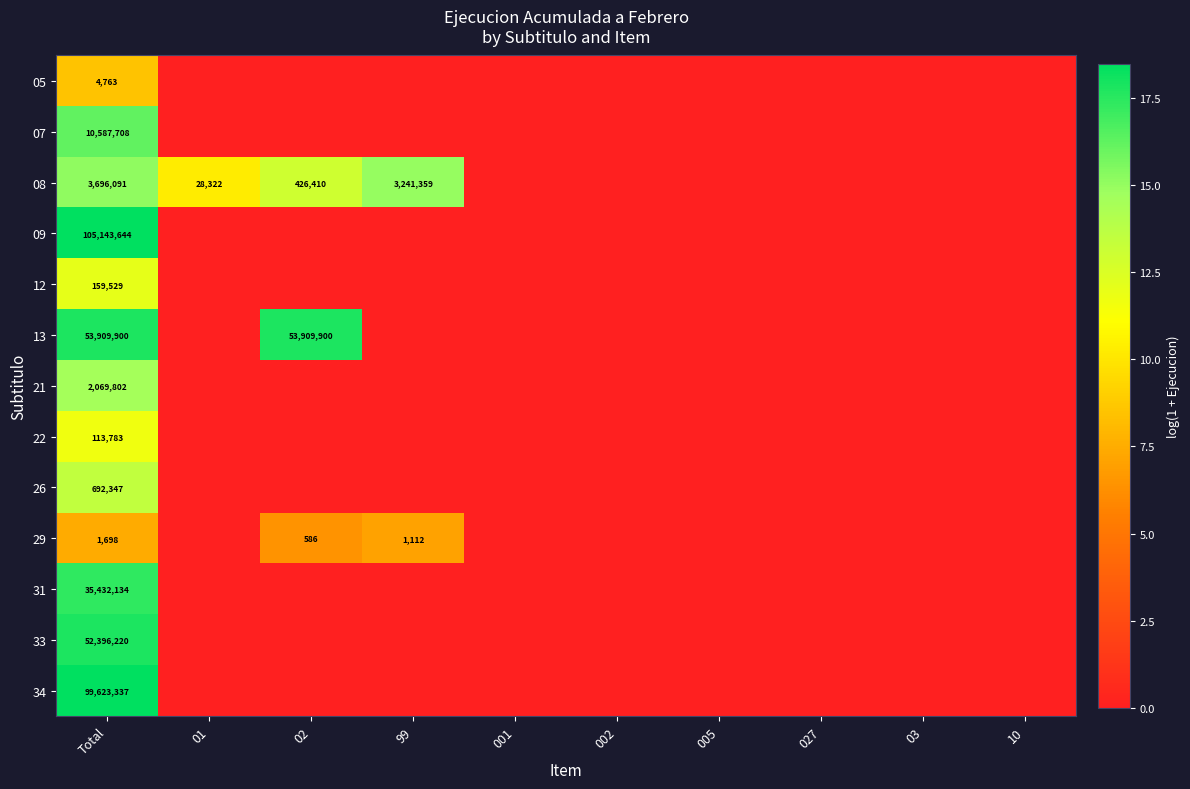

The value of 22 at 005 is -6.9. True or false?

False